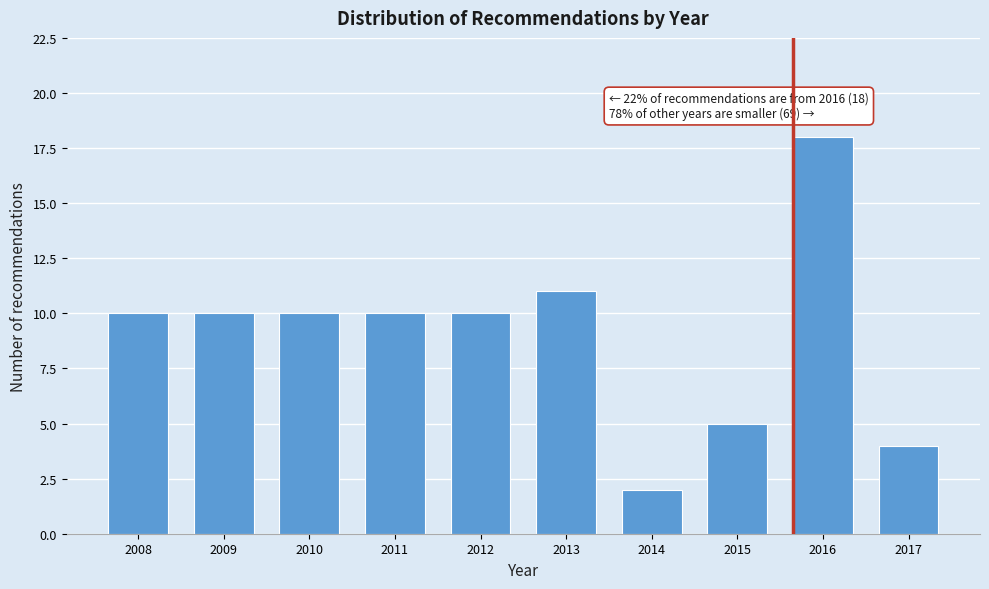

Reading left to right, what are all the values shown in this chart?

2008=10	2009=10	2010=10	2011=10	2012=10	2013=11	2014=2	2015=5	2016=18	2017=4